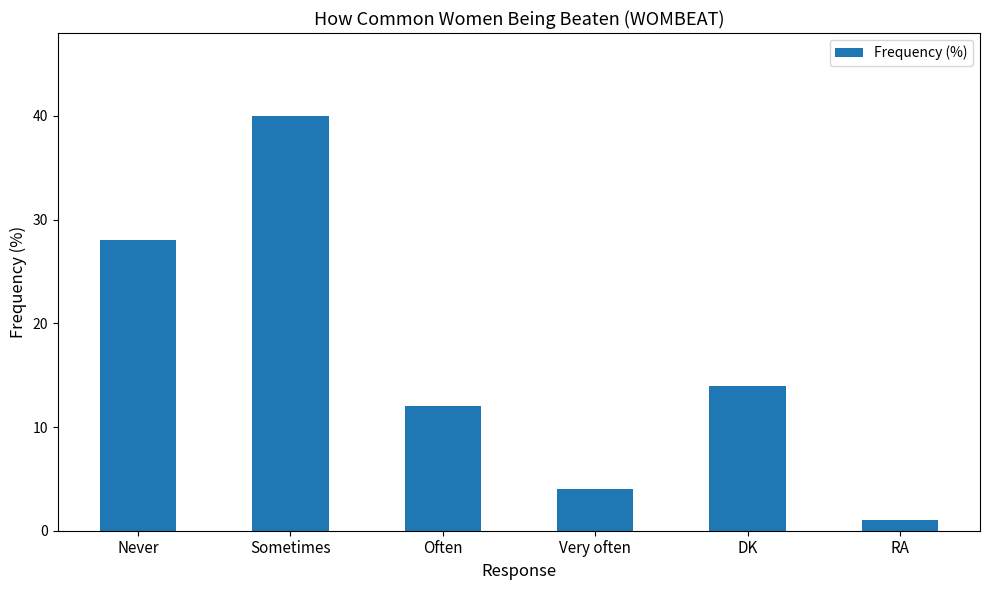

Reading right to left, list all the values displayed in this chart.

RA=1	DK=14	Very often=4	Often=12	Sometimes=40	Never=28